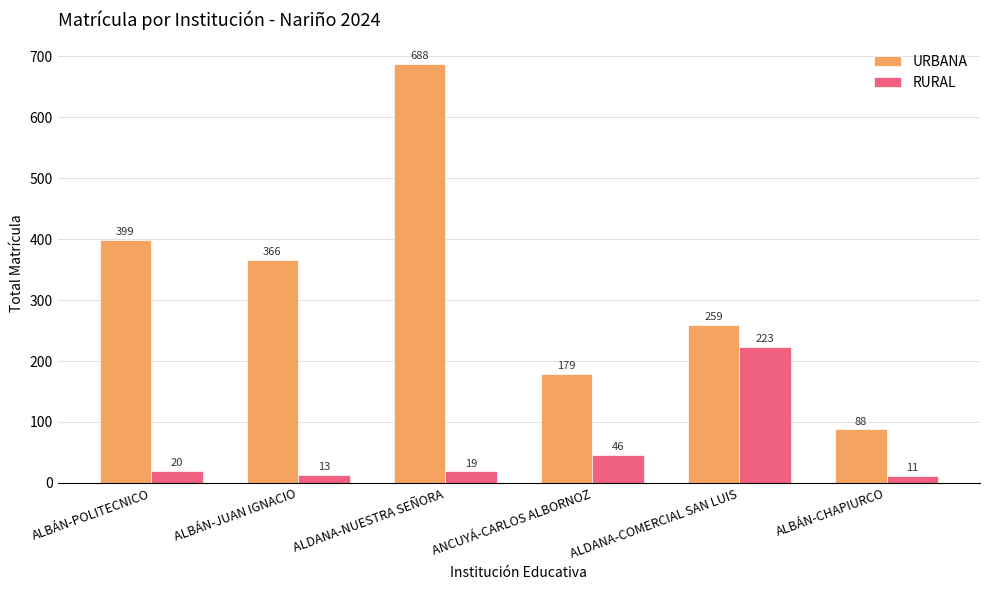

What is the difference between the highest and lowest values at ALBÁN-POLITECNICO?

379